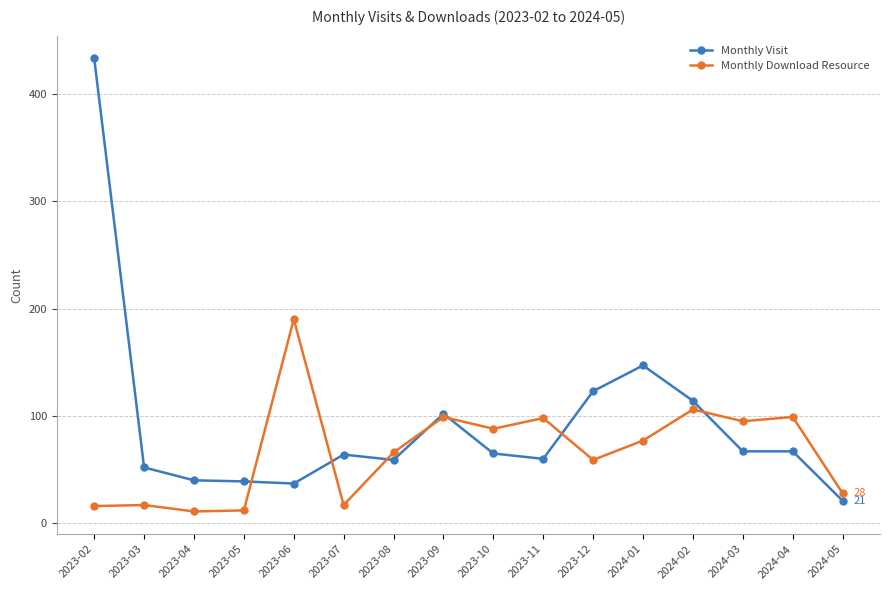

What is the label of the 2nd point from the right?

2024-04